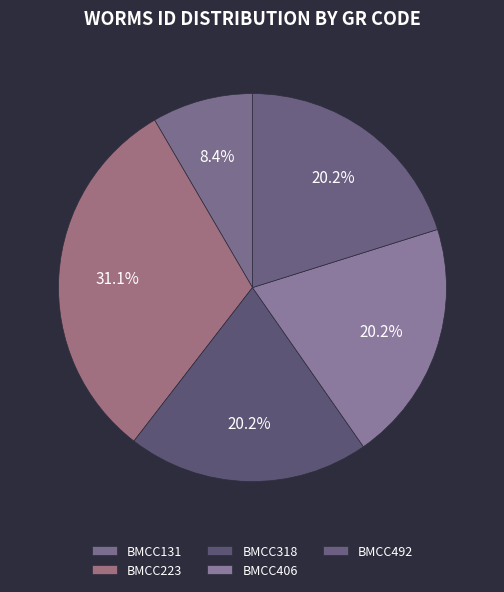

Count the number of slices in the pie.

5